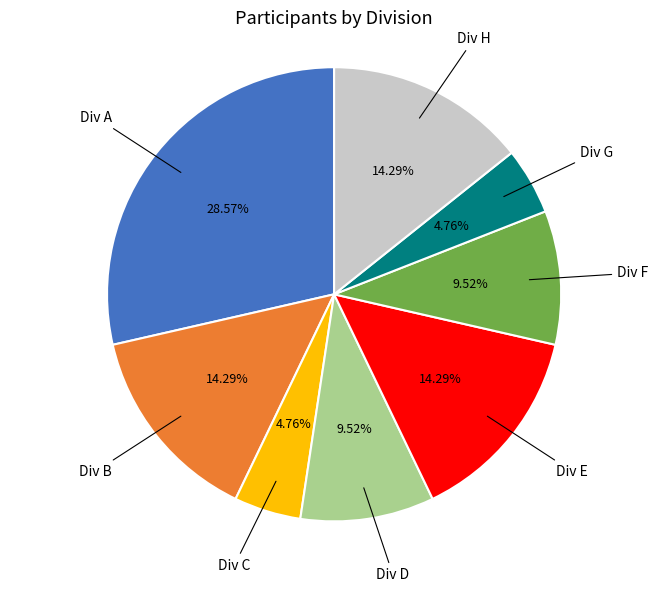

Between Div E and Div A, which is larger?

Div A